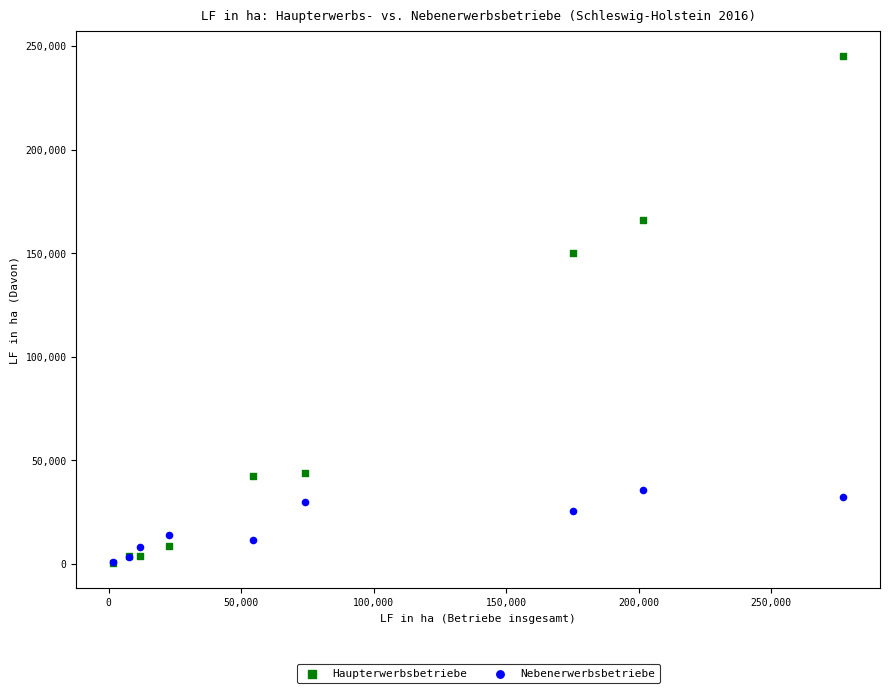

Which series has the largest Y range (max minus min)?

Haupterwerbsbetriebe